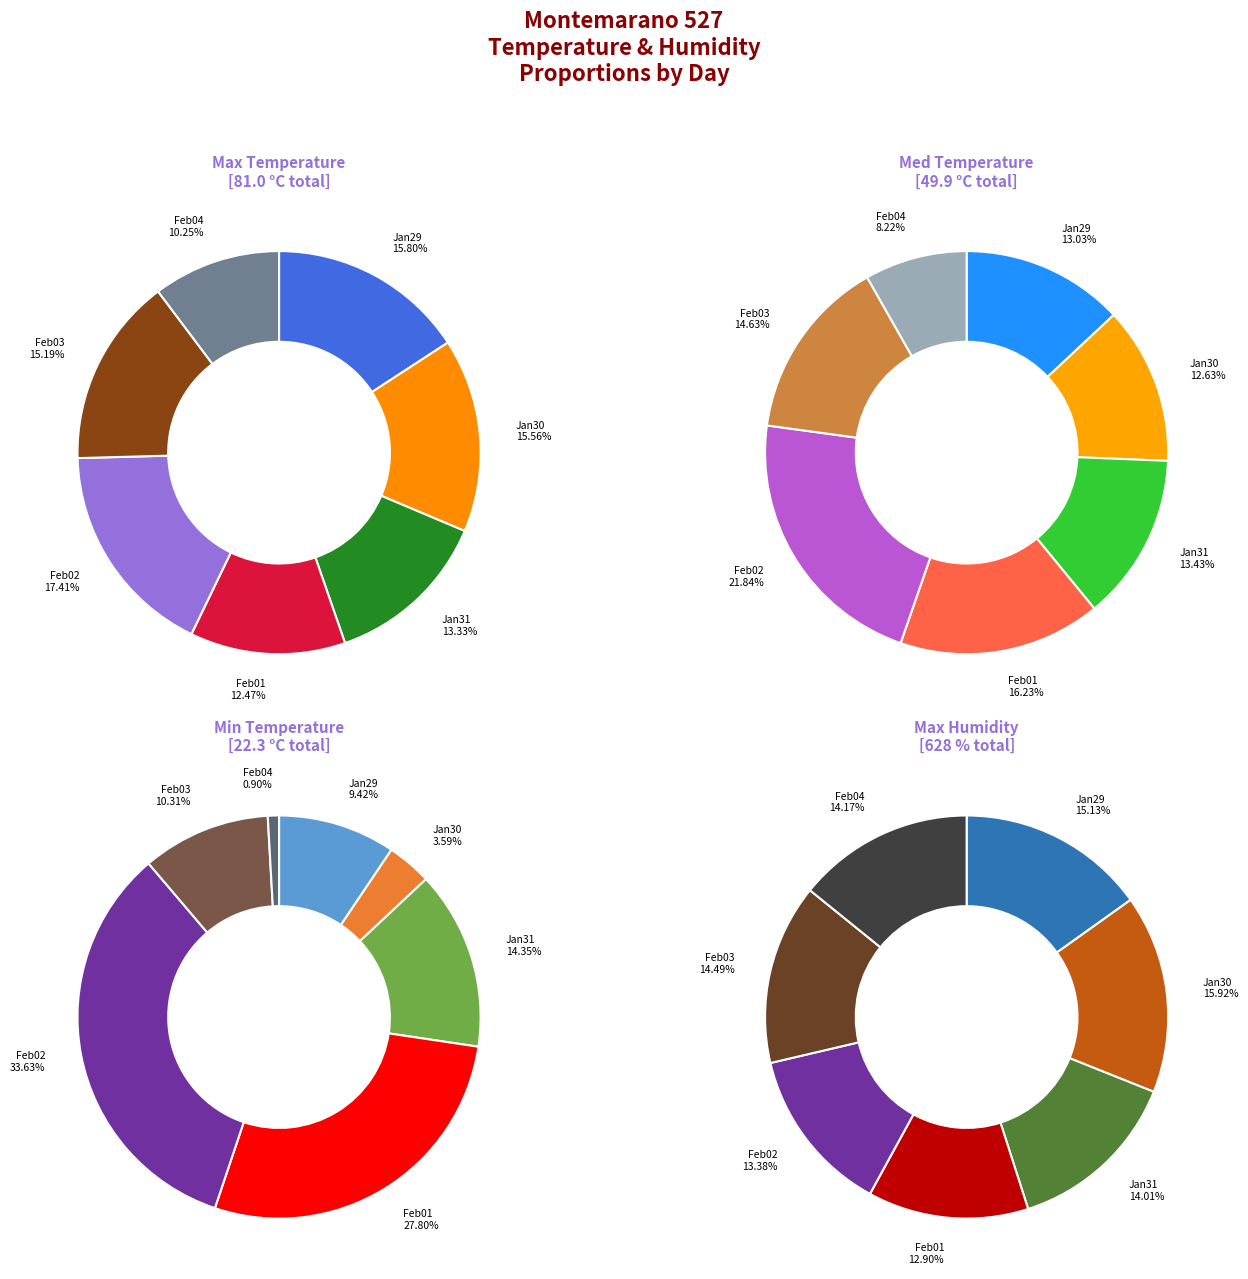

Do 2018-01-30 and 2018-02-01 together represent more than half of the pie?

No